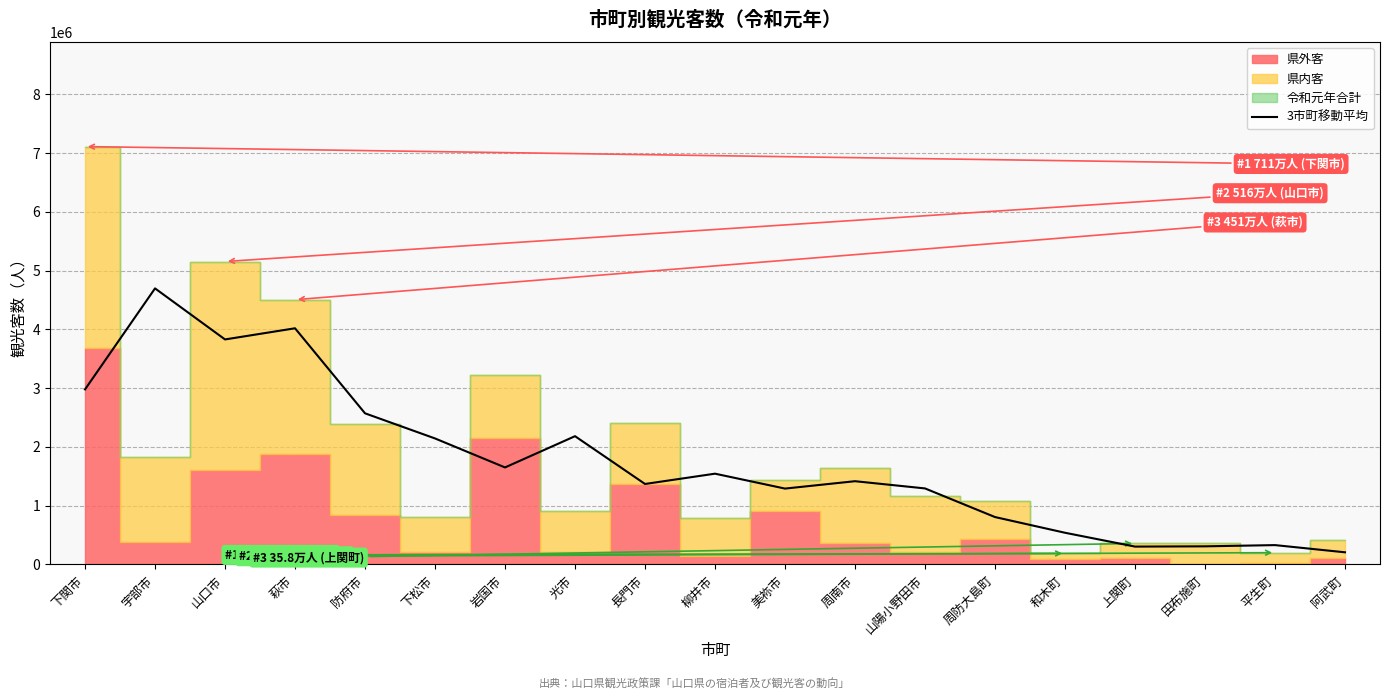

At which label does 3市町移動平均 reach its peak?

宇部市